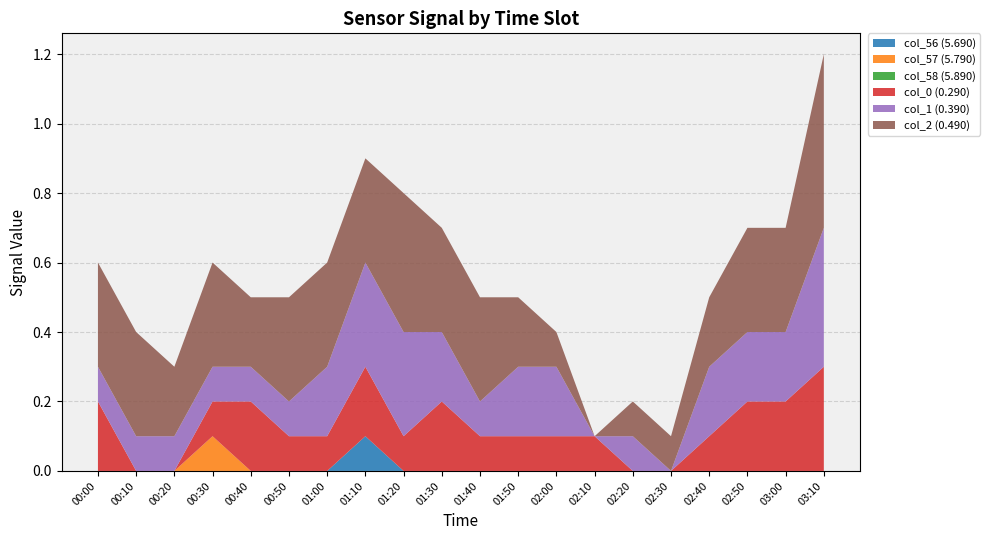

At which label does col_56 (5.690) reach its peak?

01:10